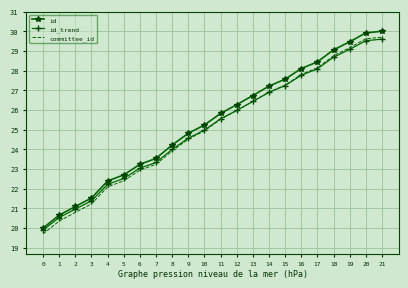

Read the id_trend value at 15.

27.2